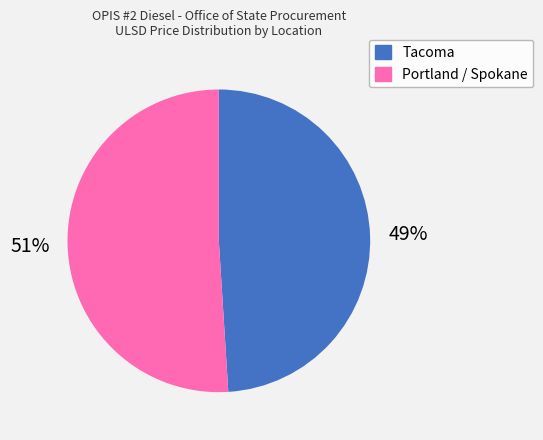

To the nearest percent, what is the difference between the largest and smallest slice percentages?

2%